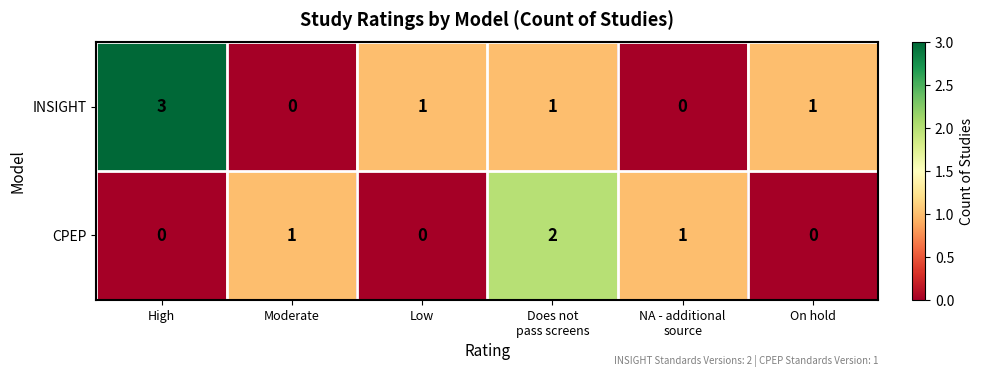

What is the sum of all CPEP values?

4